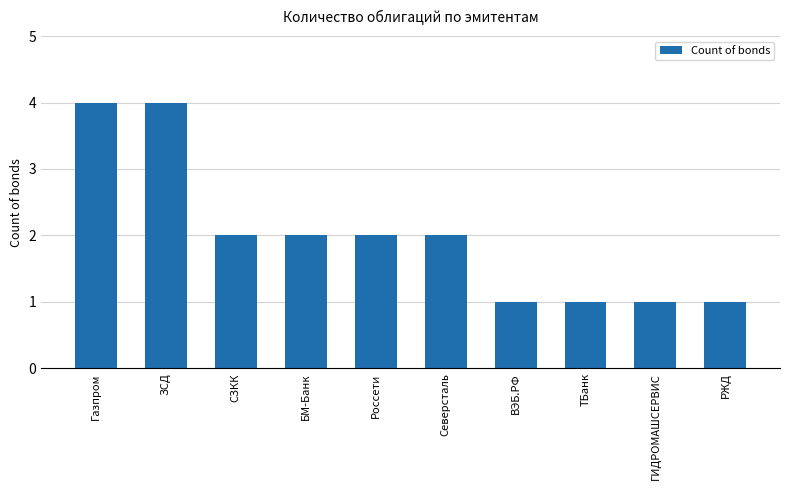

At which label does the data first exceed 2?

Газпром